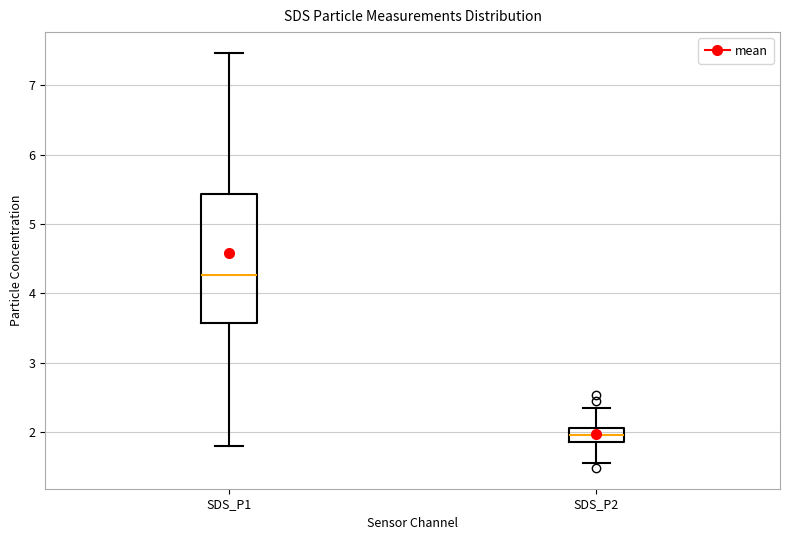

Where does the lower whisker of the box for SDS_P1 end on the y-axis? The values are not printed on the chart, so give them approximately, as read against the axis.

1.8